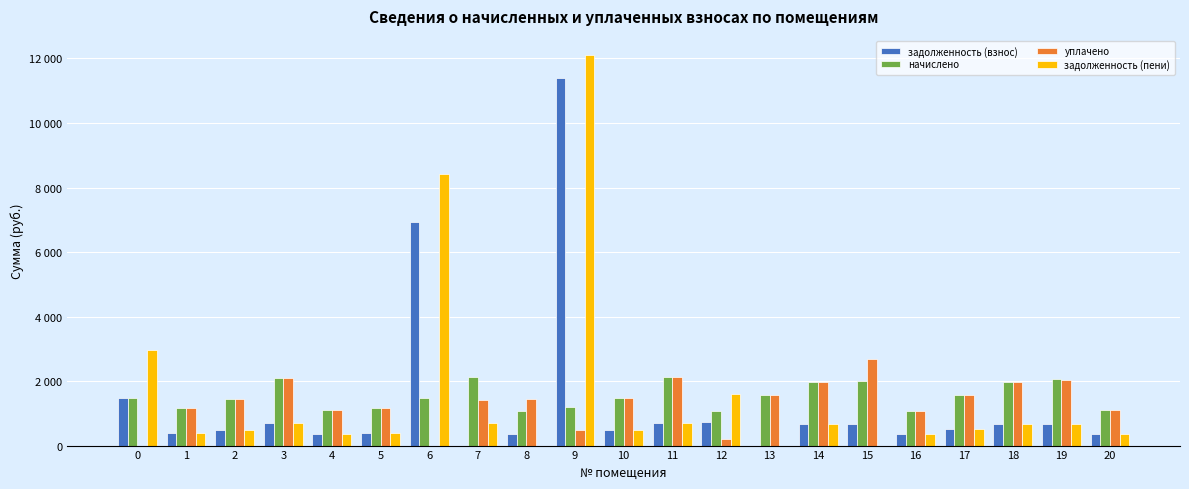

At which label does начислено reach its minimum?

12